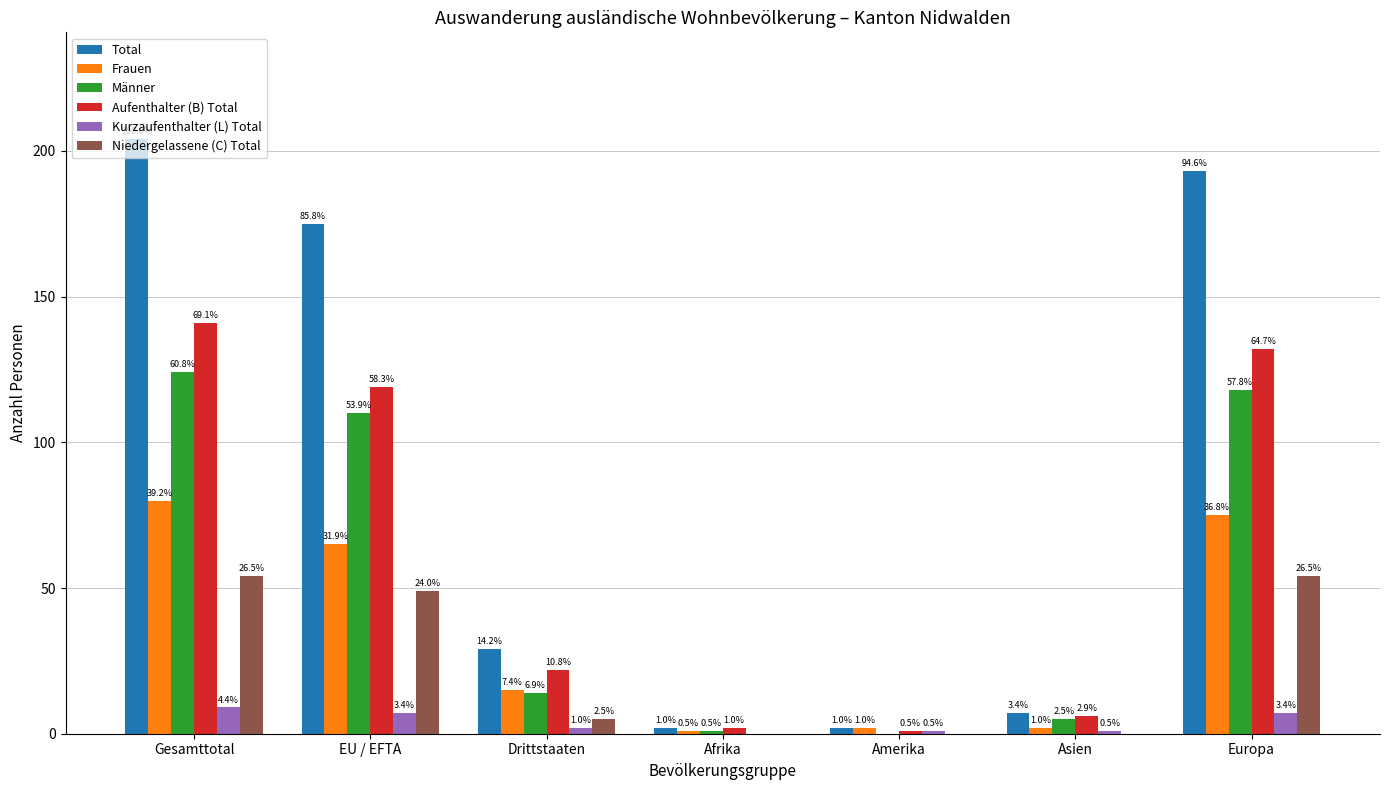

What position from the right is Gesamttotal?

7